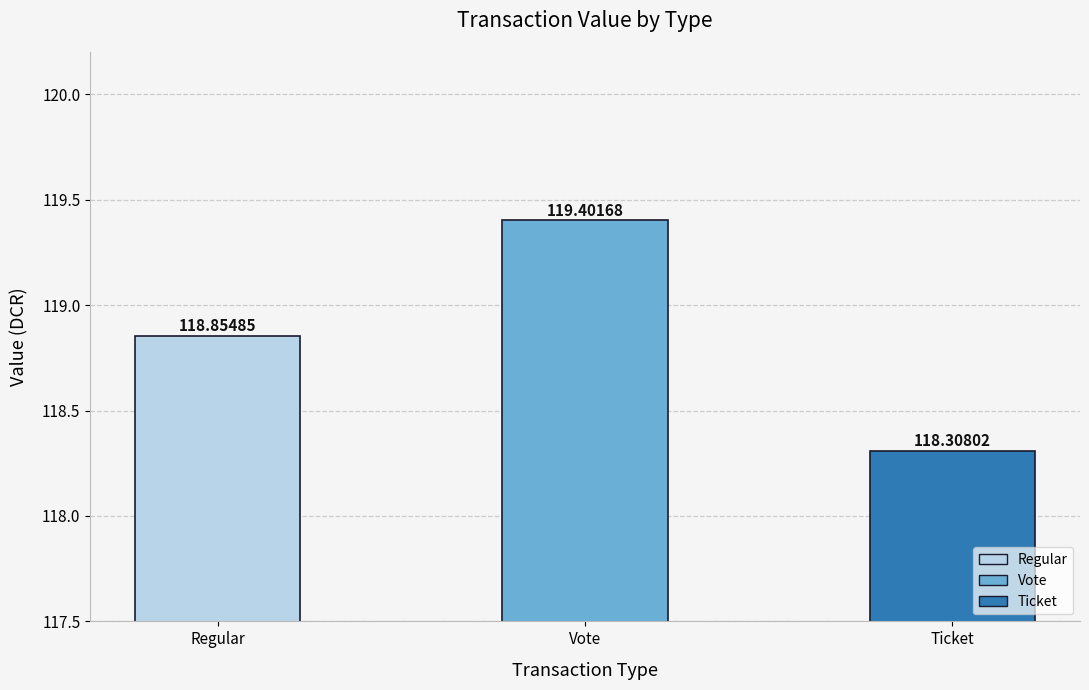

Which label corresponds to the largest value in the chart?

Vote